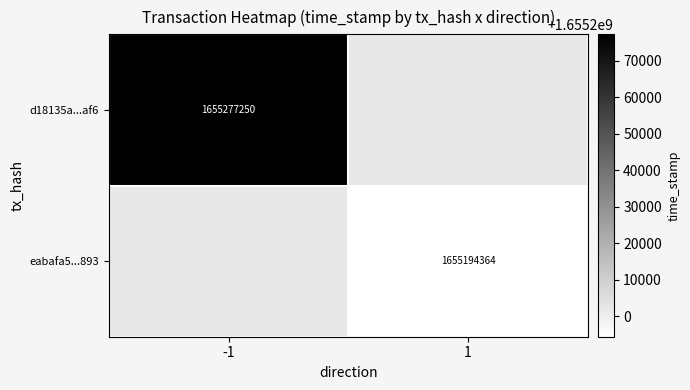

True or false: eabafa5...893 has a value of 1655194364 at 1.

True